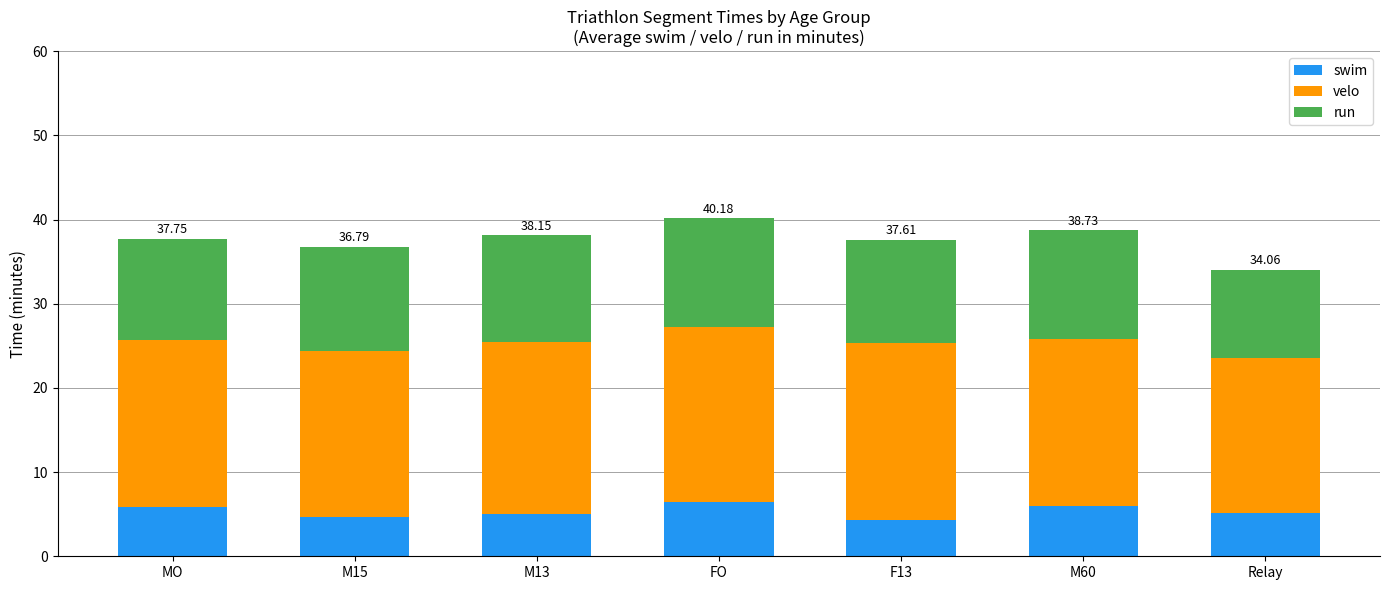

What is the average value of the swim series?

5.4